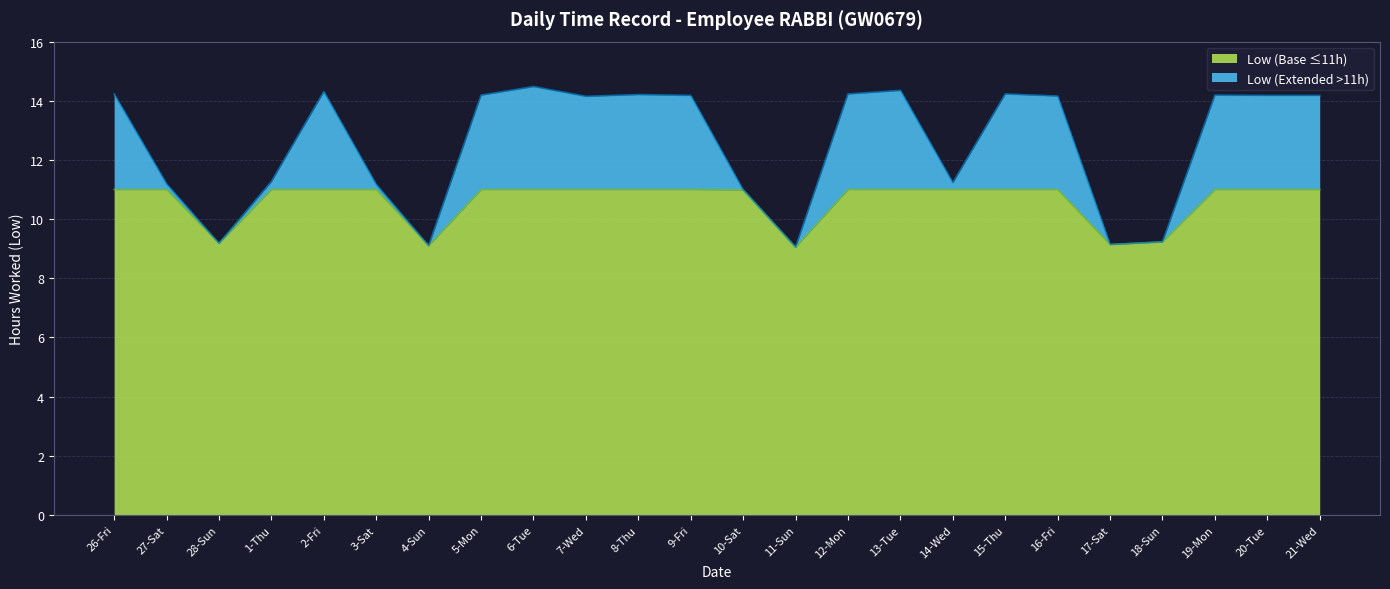

What is the change in value from 3-Sat to 8-Thu?

+3.0